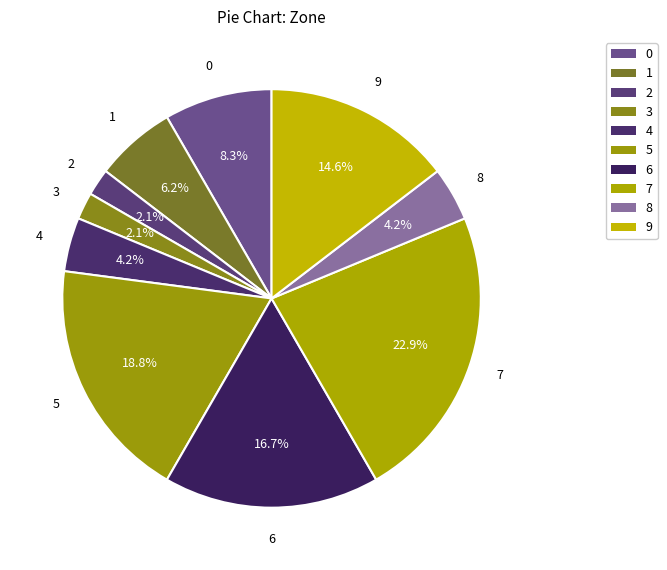

What is the smallest slice in the pie chart?

2